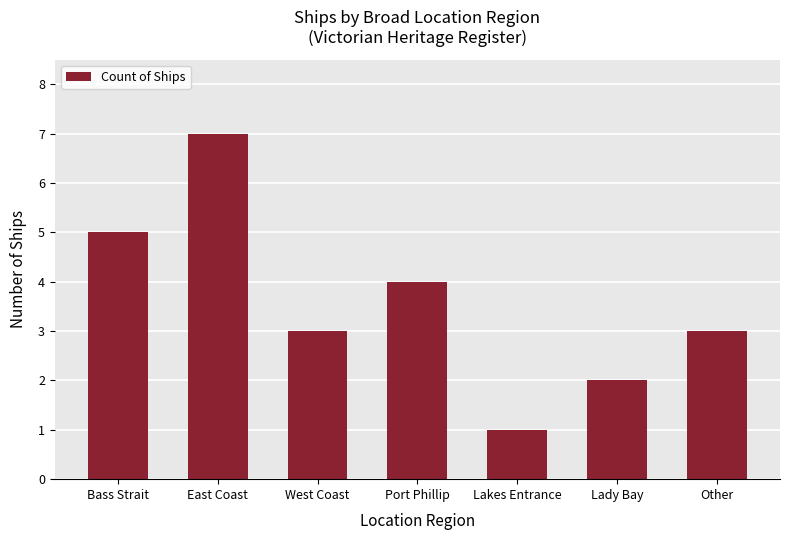

Does the chart contain stacked bars?

No